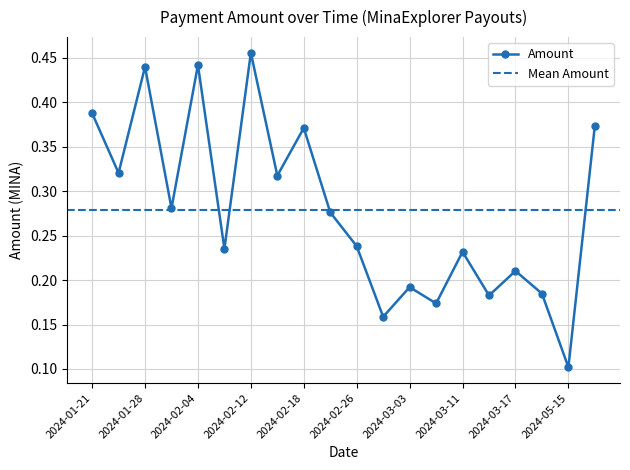

True or false: Amount has more than 1 interior local peaks.

True